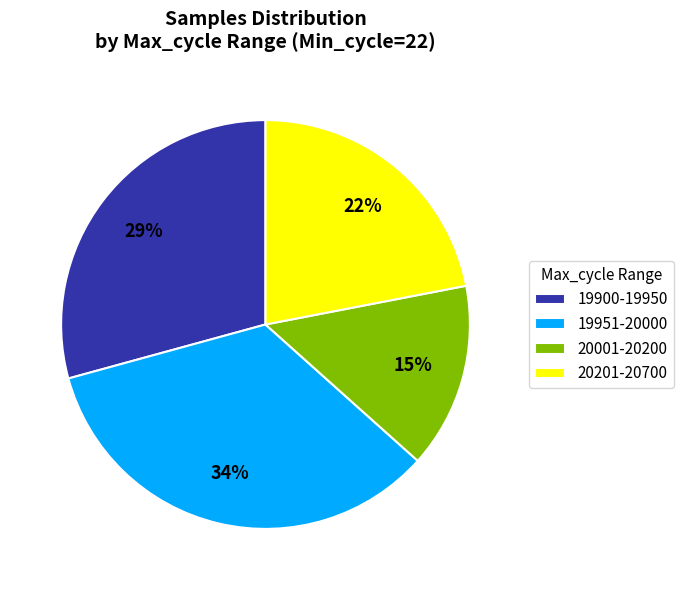

Count the number of slices in the pie.

4